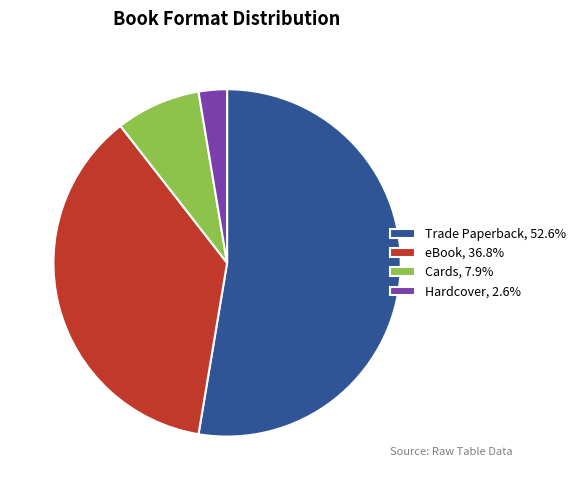

Between Cards and Trade Paperback, which is larger?

Trade Paperback